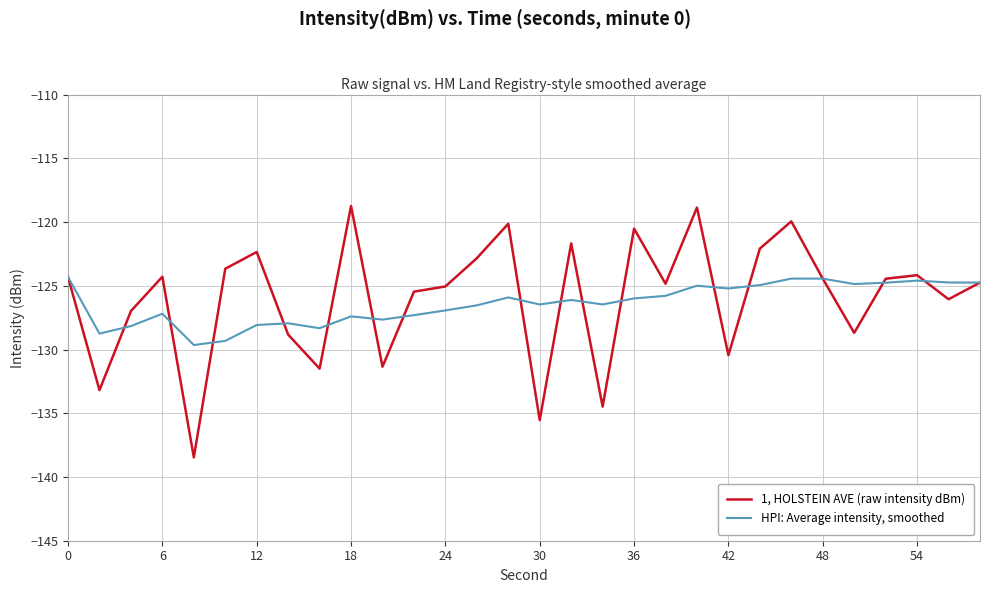

What is the average value of the 1, HOLSTEIN AVE (raw intensity dBm) series?

-125.9